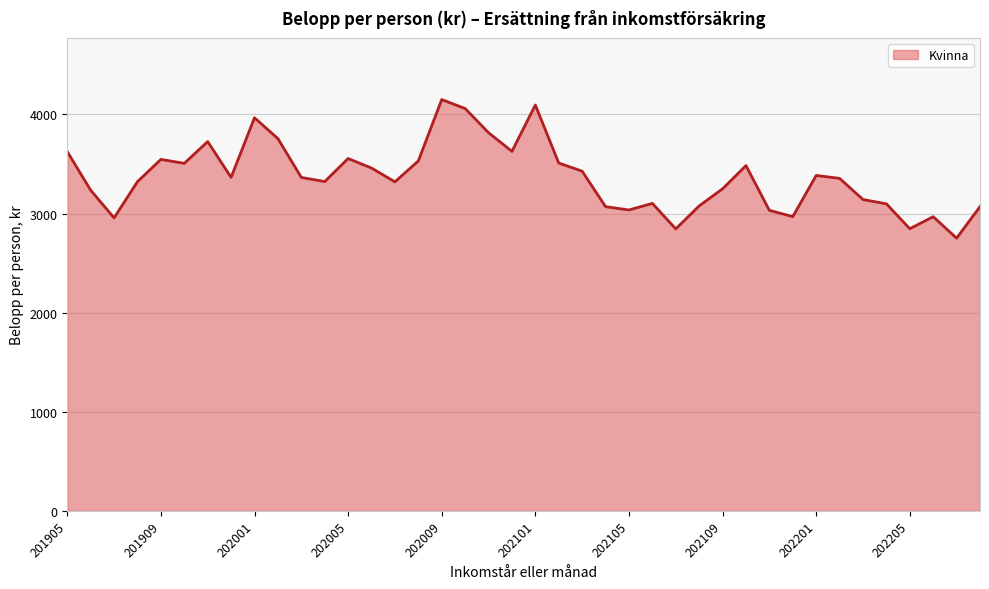

What is the difference between the maximum and minimum values?

1398.5